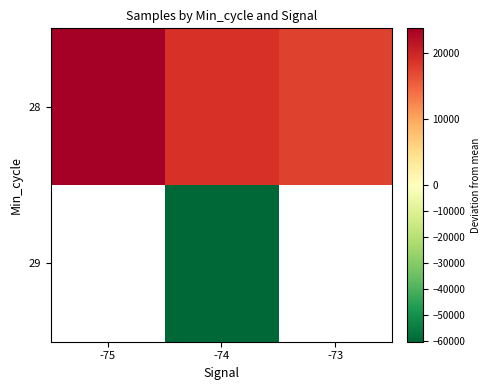

Where does the 28 series first go above 18937?

-75